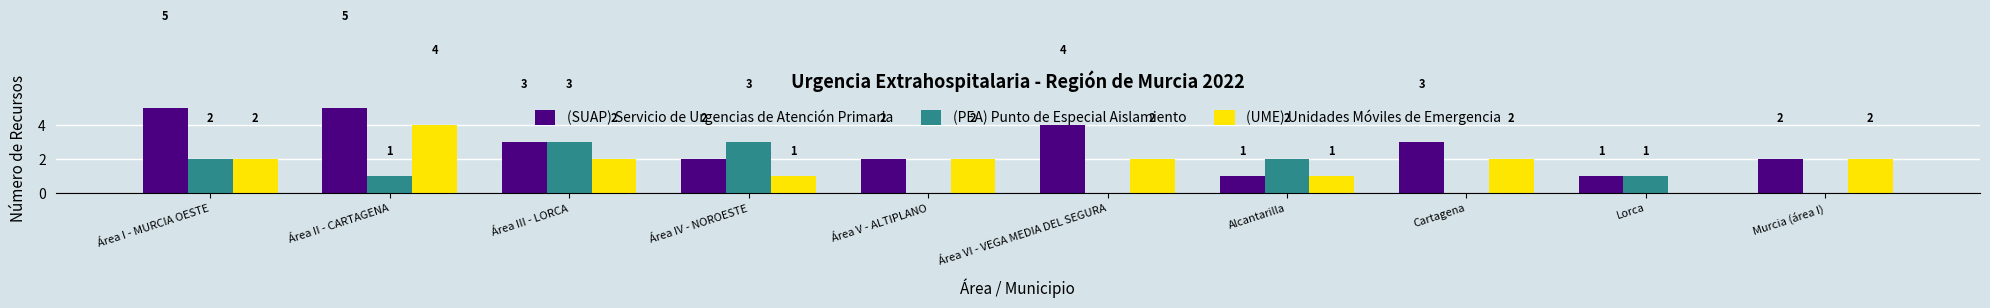

At which label does (PEA) Punto de Especial Aislamiento first exceed 1?

Área I - MURCIA OESTE